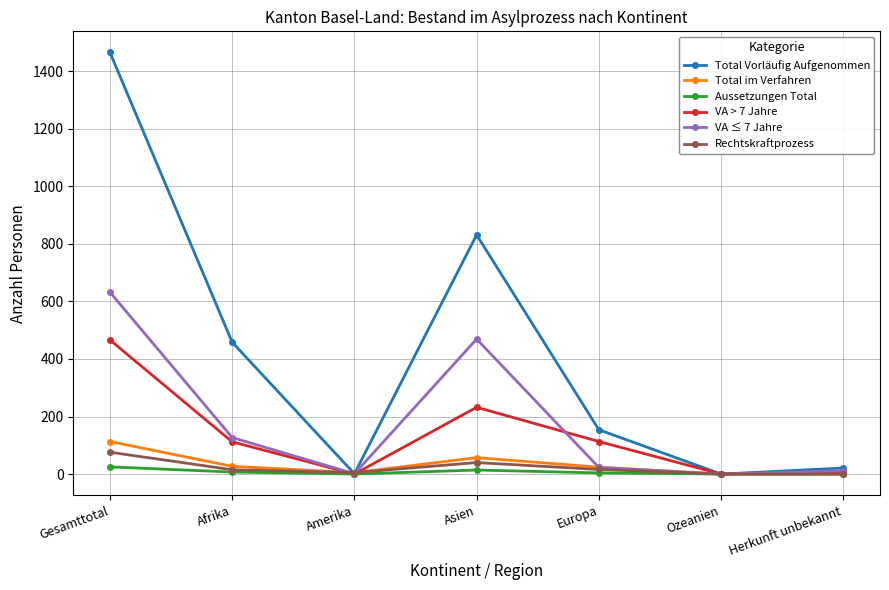

In Total Vorläufig Aufgenommen, how many points are higher than both neighbors (excluding endpoints)?

1